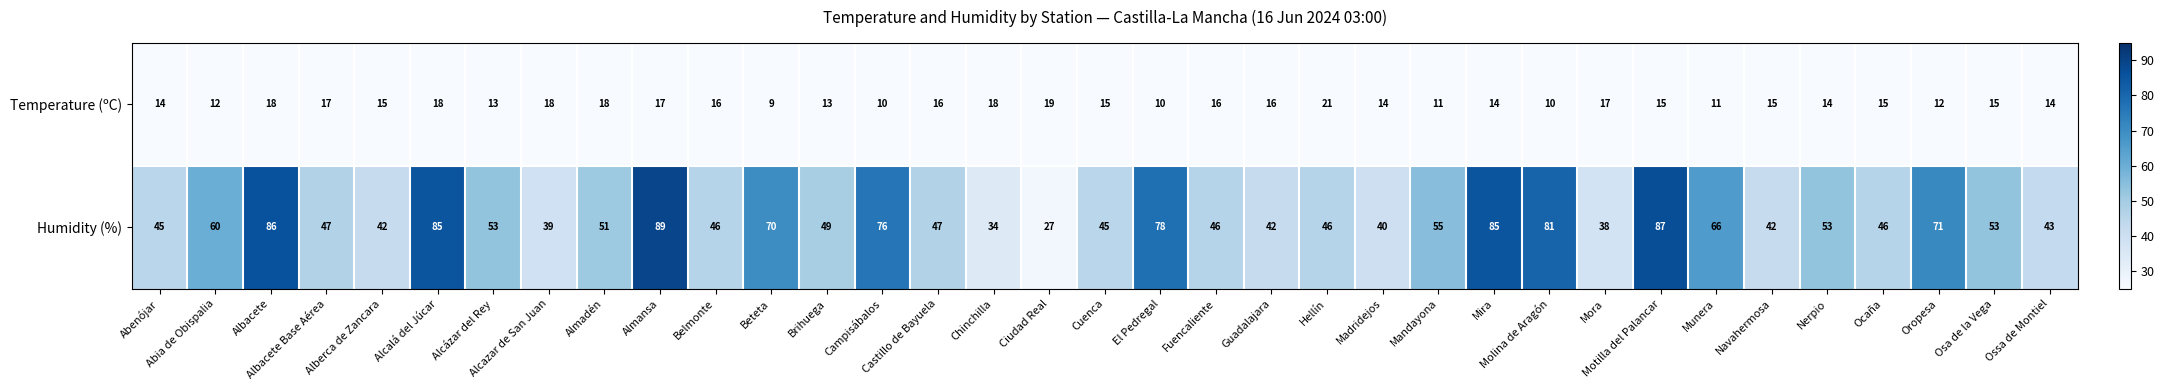

Which series has the largest range (max minus min)?

Humidity (%)